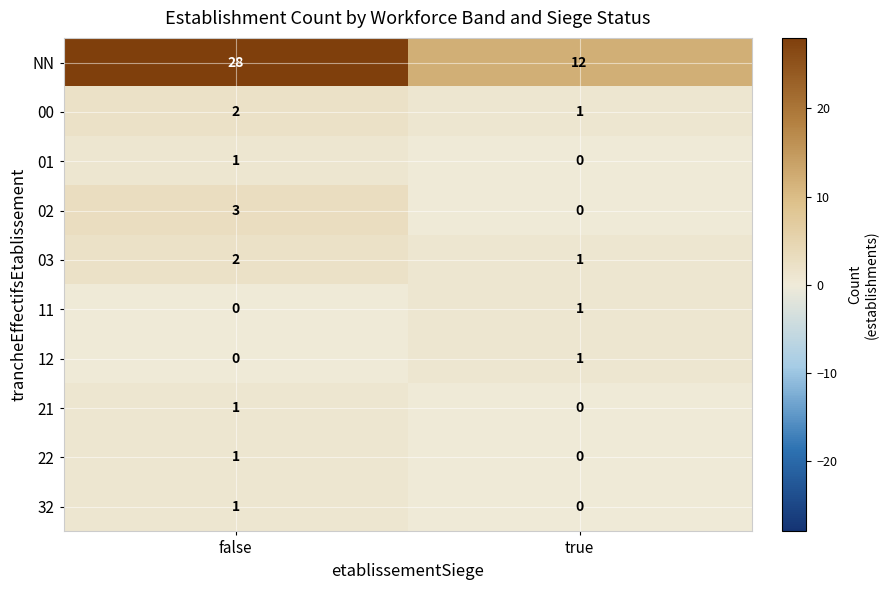

What is the maximum value for 02?

3